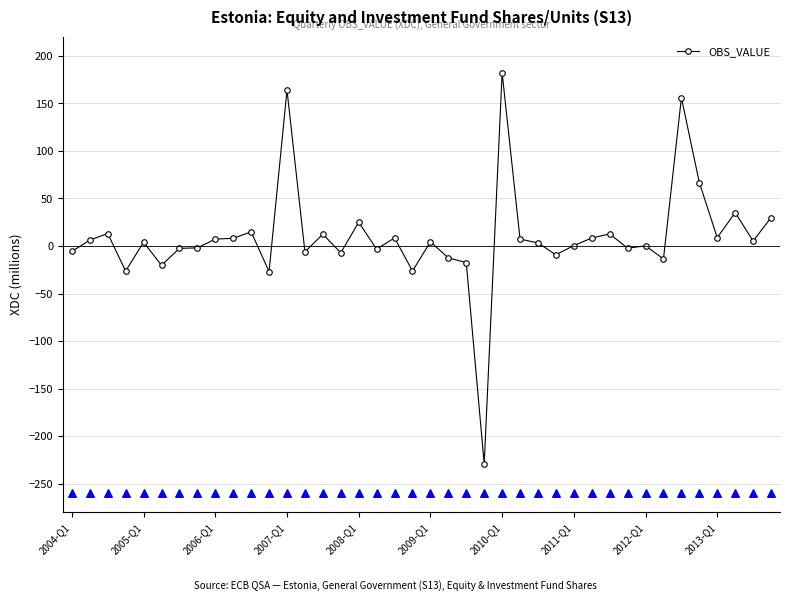

True or false: OBS_VALUE has more than 1 points higher than both neighbors.

True